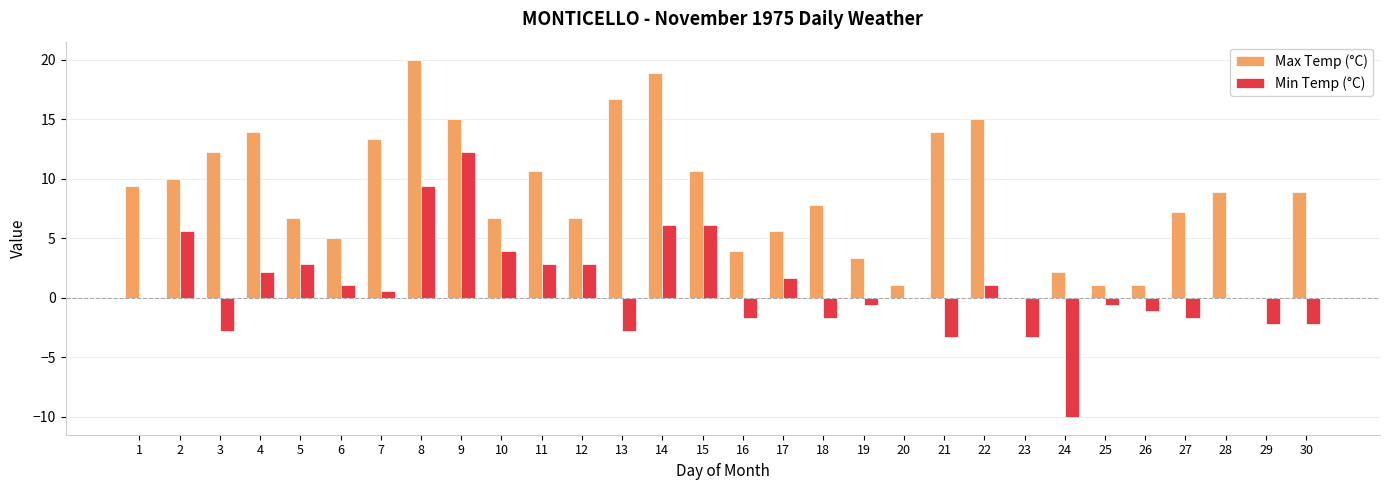

What is the average value of the Min Temp (°C) series?

0.8